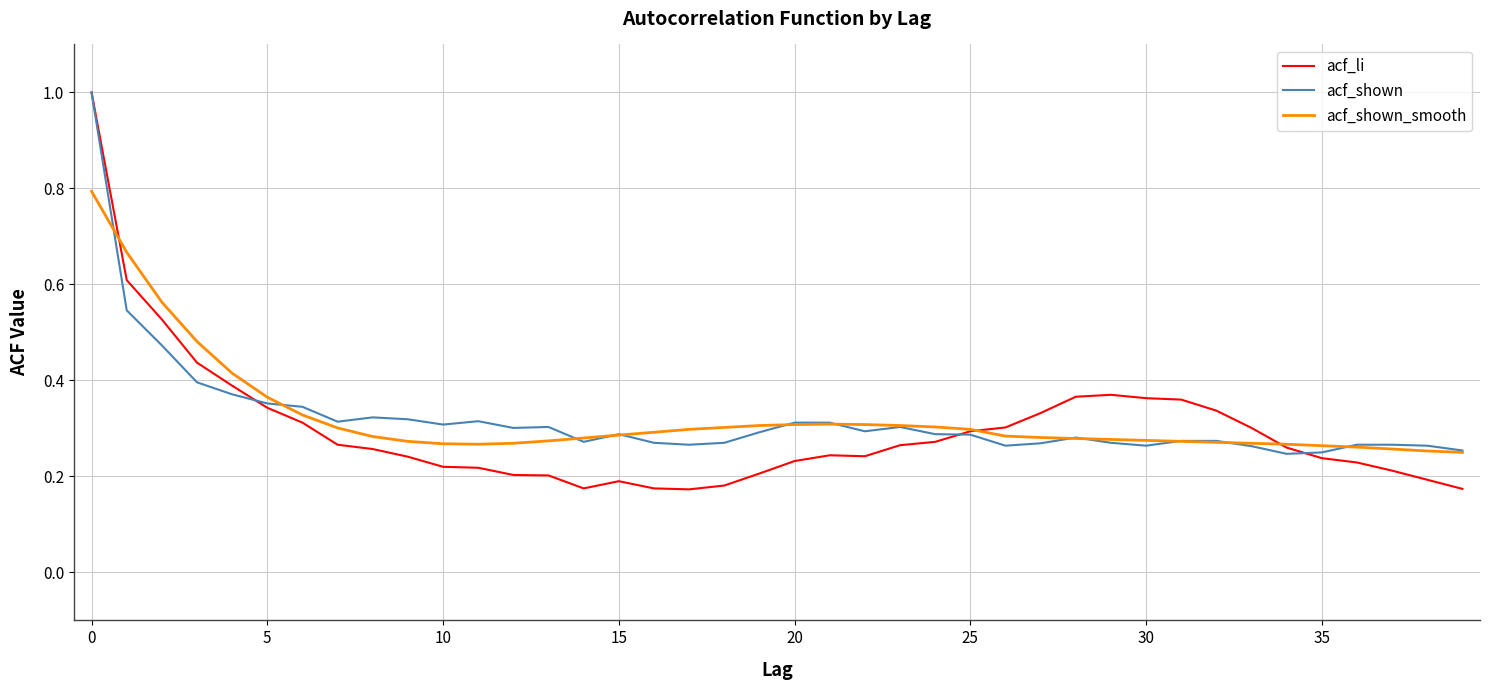

Which series has the largest range (max minus min)?

acf_li